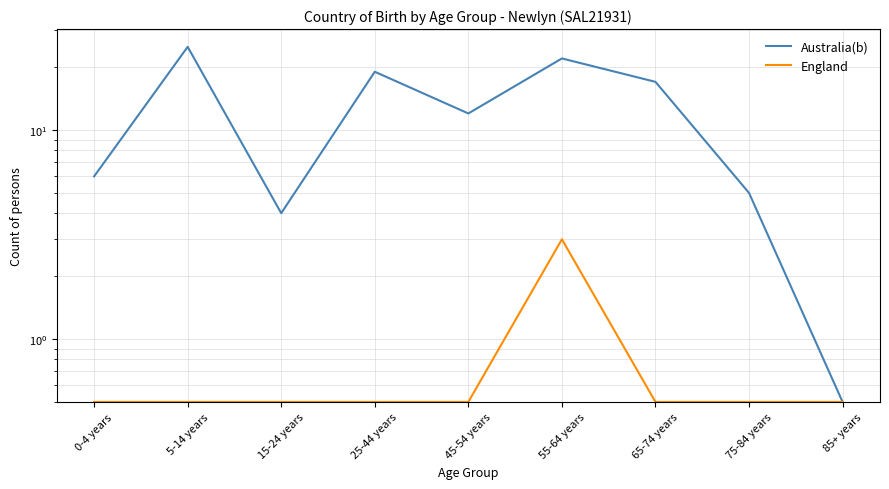

Reading left to right, extract all data points from this chart.

Australia(b): 0-4 years=6.0	5-14 years=25.0	15-24 years=4.0	25-44 years=19.0	45-54 years=12.0	55-64 years=22.0	65-74 years=17.0	75-84 years=5.0	85+ years=0.5
England: 0-4 years=0.5	5-14 years=0.5	15-24 years=0.5	25-44 years=0.5	45-54 years=0.5	55-64 years=3.0	65-74 years=0.5	75-84 years=0.5	85+ years=0.5